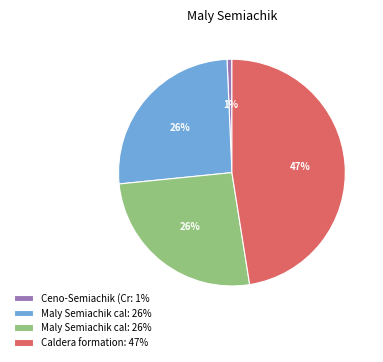

Does any single category account for the majority?

No